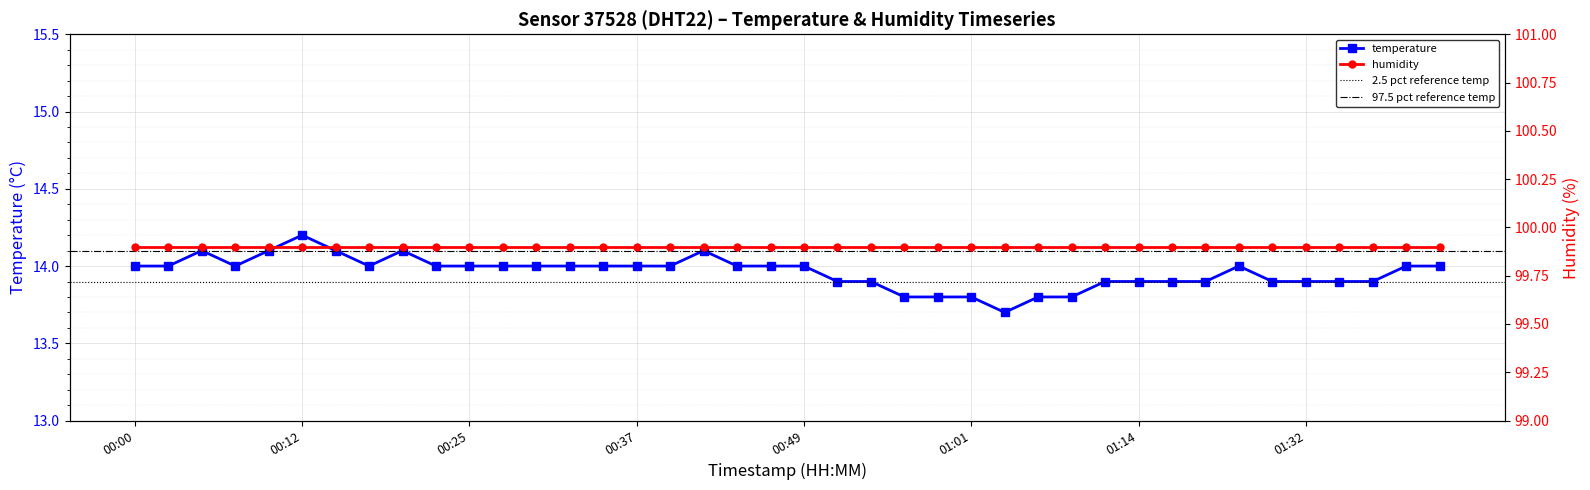

Rank the categories by value from lowest to highest.

01:04, 00:56, 00:59, 01:01, 01:06, 01:09, 00:51, 00:54, 01:11, 01:14, 01:17, 01:20, 01:30, 01:32, 01:35, 01:37, 00:00, 00:03, 00:08, 00:17, 00:22, 00:25, 00:27, 00:30, 00:32, 00:34, 00:37, 00:39, 00:44, 00:47, 00:49, 01:27, 01:40, 01:42, 00:05, 00:10, 00:15, 00:20, 00:42, 00:12